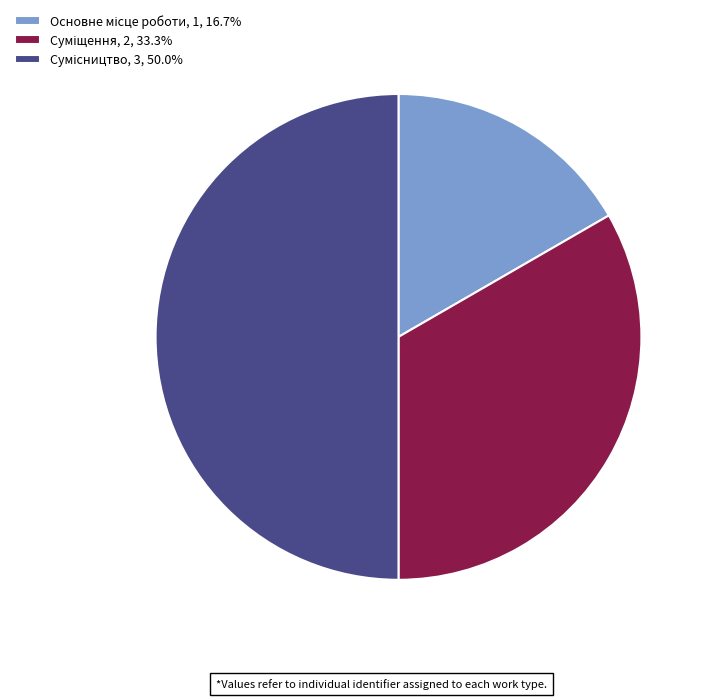

Is it true that Основне місце роботи is 17% of the pie?

True